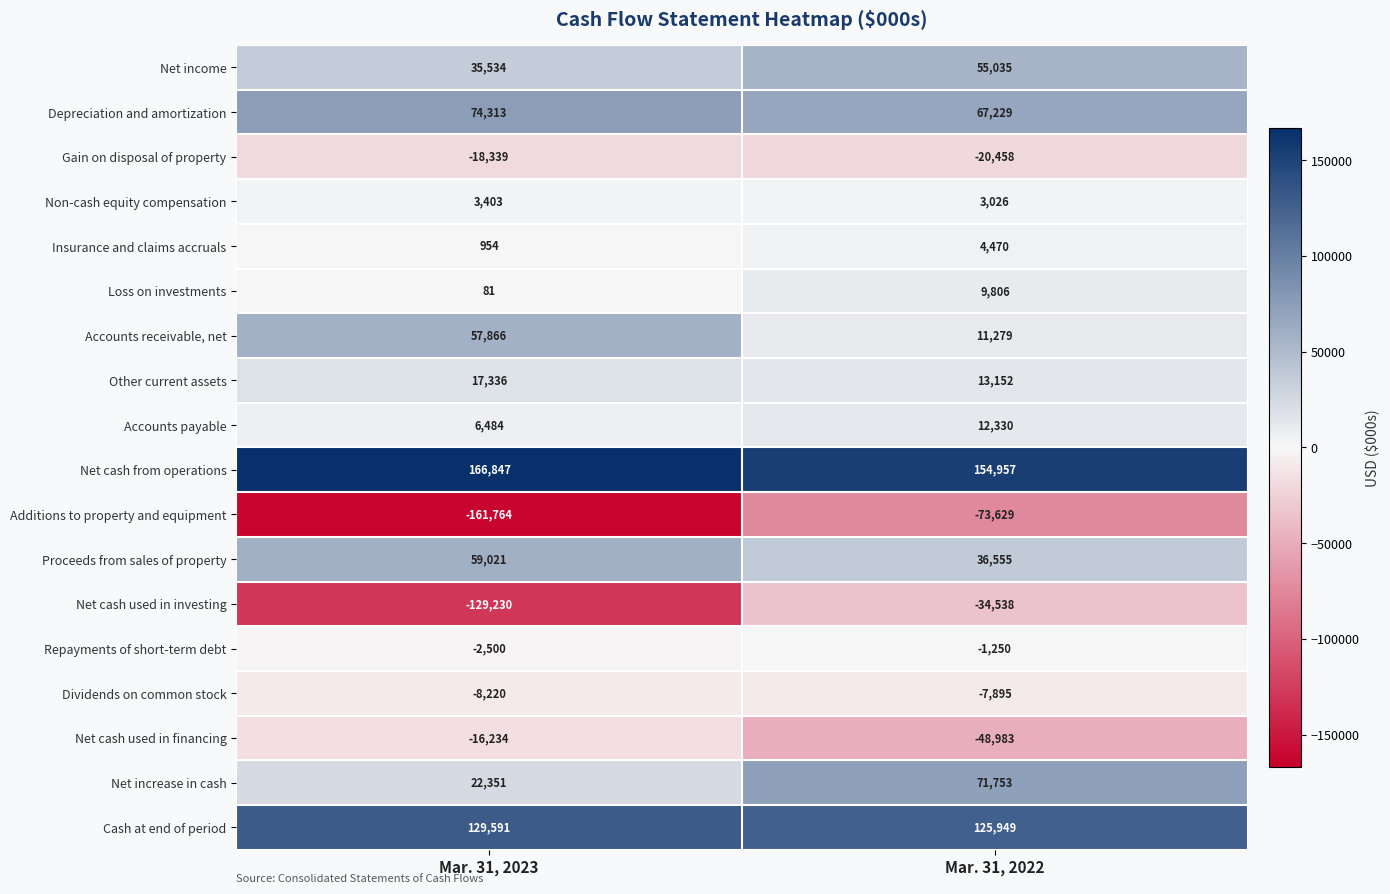

How many data points in Additions to property and equipment are less than -73629?

1